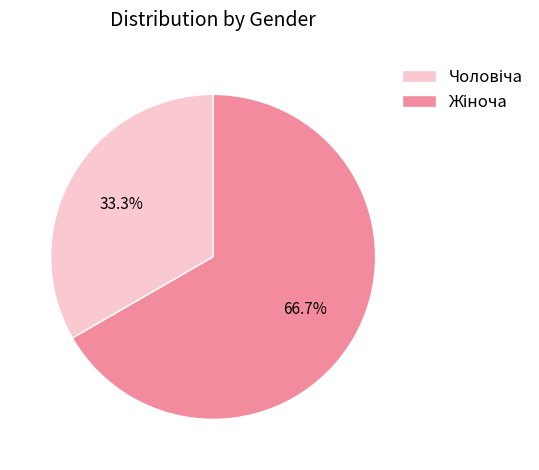

Is there a majority slice in this chart?

Yes